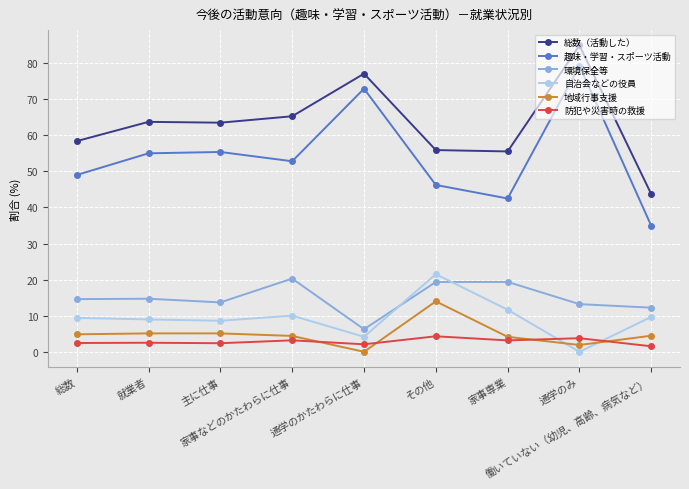

What is the sum of all 環境保全等 values?

133.7